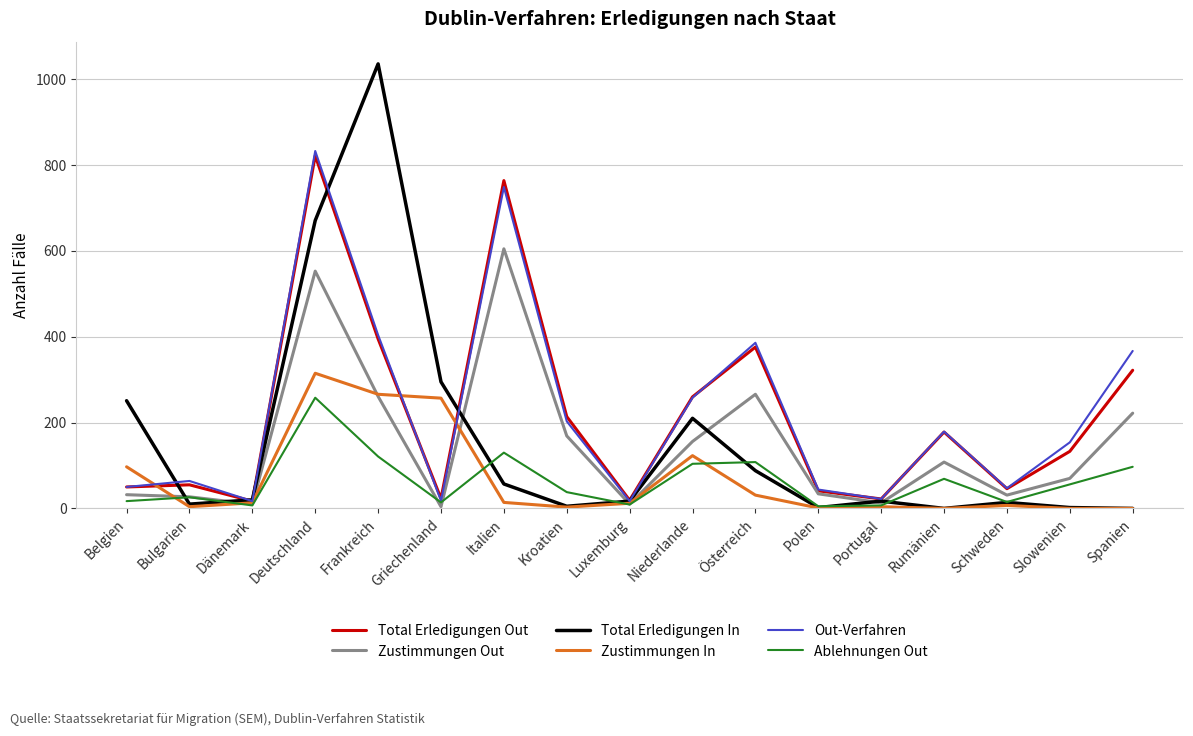

Between which two adjacent categories do Zustimmungen In and Out-Verfahren first intersect?

Belgien and Bulgarien